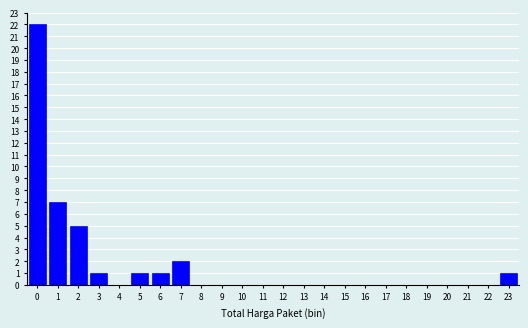

Reading right to left, list all the values displayed in this chart.

23=1	22=0	21=0	20=0	19=0	18=0	17=0	16=0	15=0	14=0	13=0	12=0	11=0	10=0	9=0	8=0	7=2	6=1	5=1	4=0	3=1	2=5	1=7	0=22